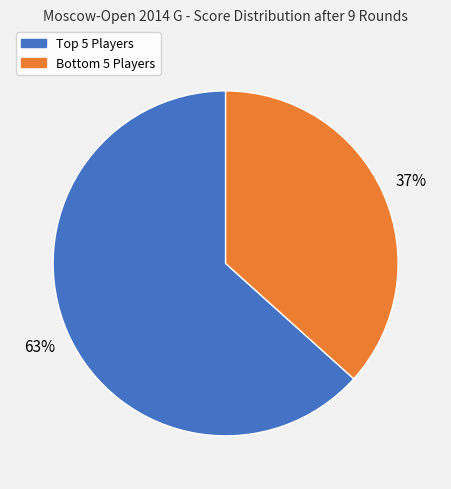

Rank the categories by value from lowest to highest.

Bottom 5 Players, Top 5 Players